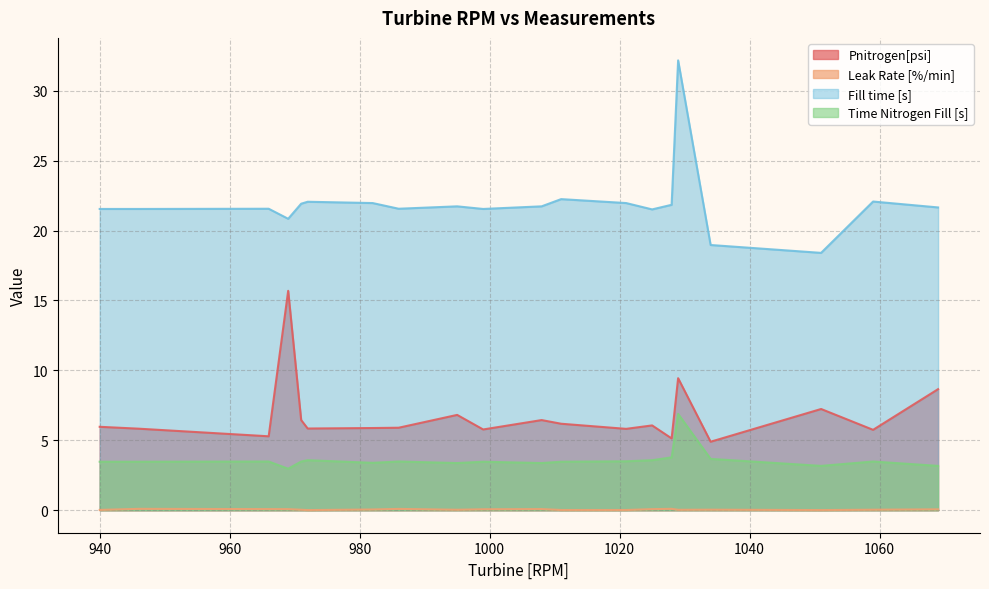

How many lines are shown in the chart?

4